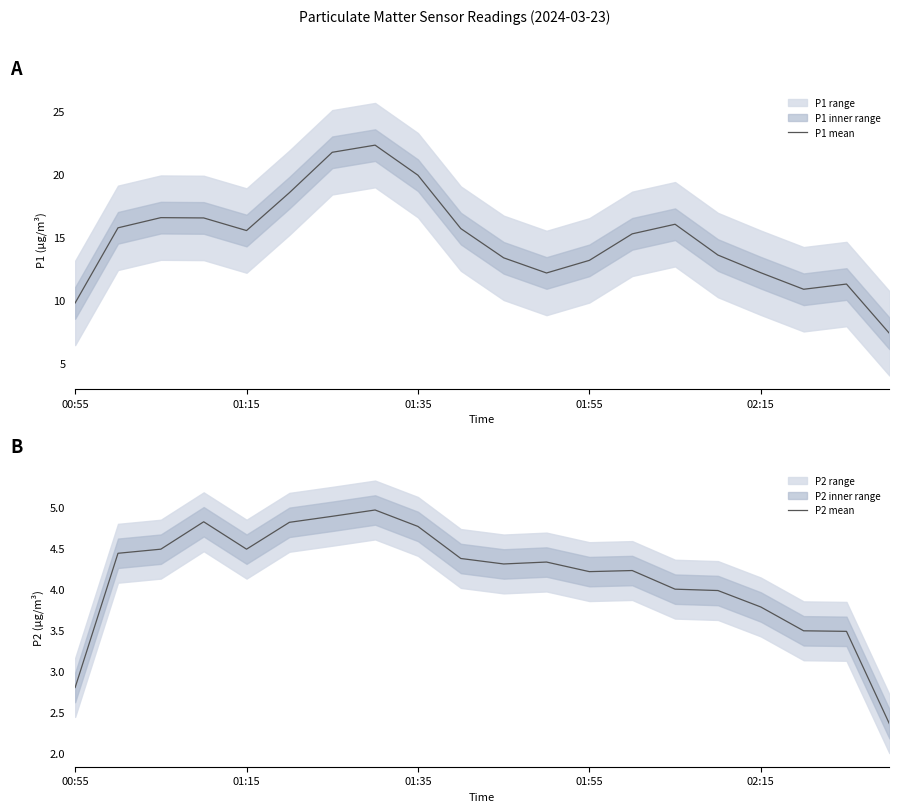

Which series has the largest total across all categories?

P1 mean